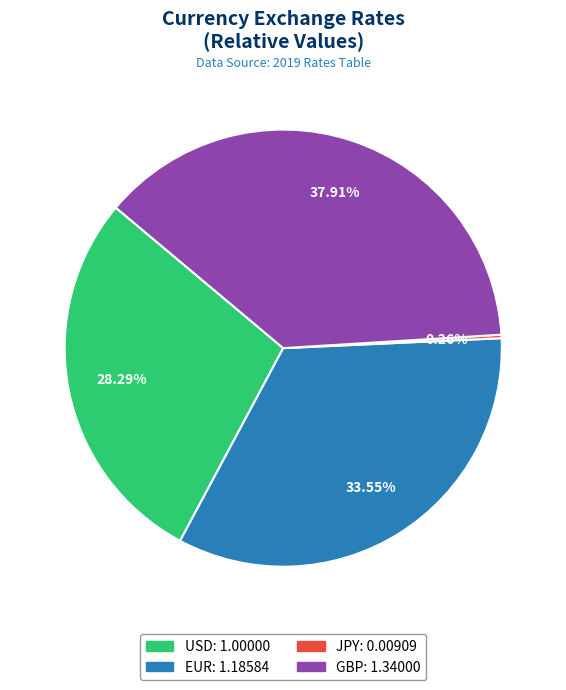

Is there any slice that represents more than half of the pie?

No